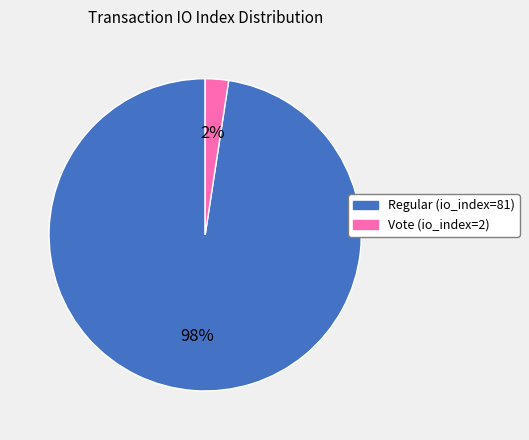

Is there any slice that represents more than half of the pie?

Yes